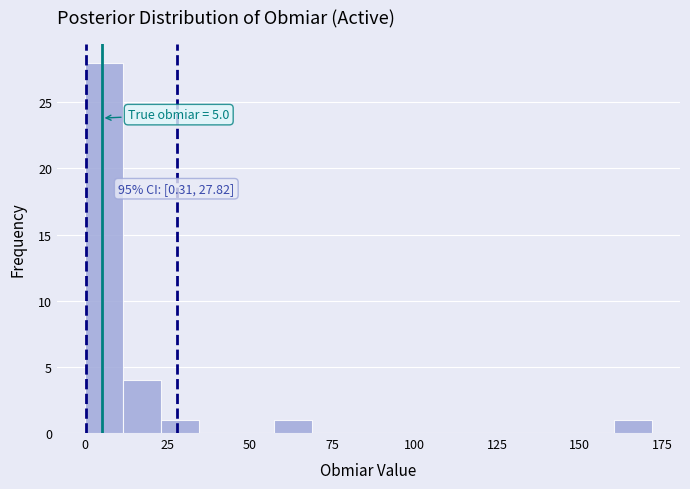

Read against the x-axis, roughly where is the centre of the tallest bar?

5